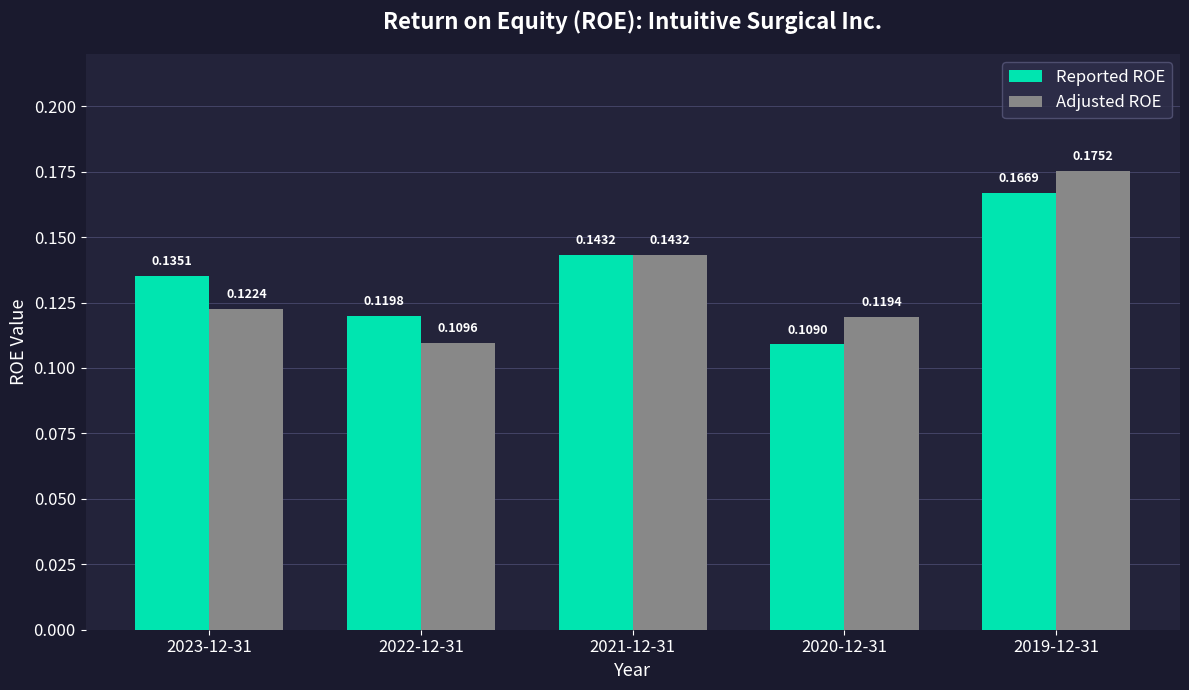

List the series in order of their overall mean, lowest first.

Adjusted ROE, Reported ROE